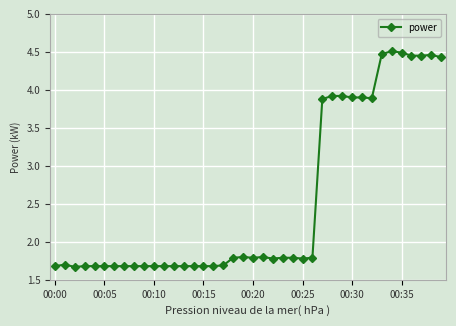

True or false: there are more than 1 points higher than both neighbors.

True